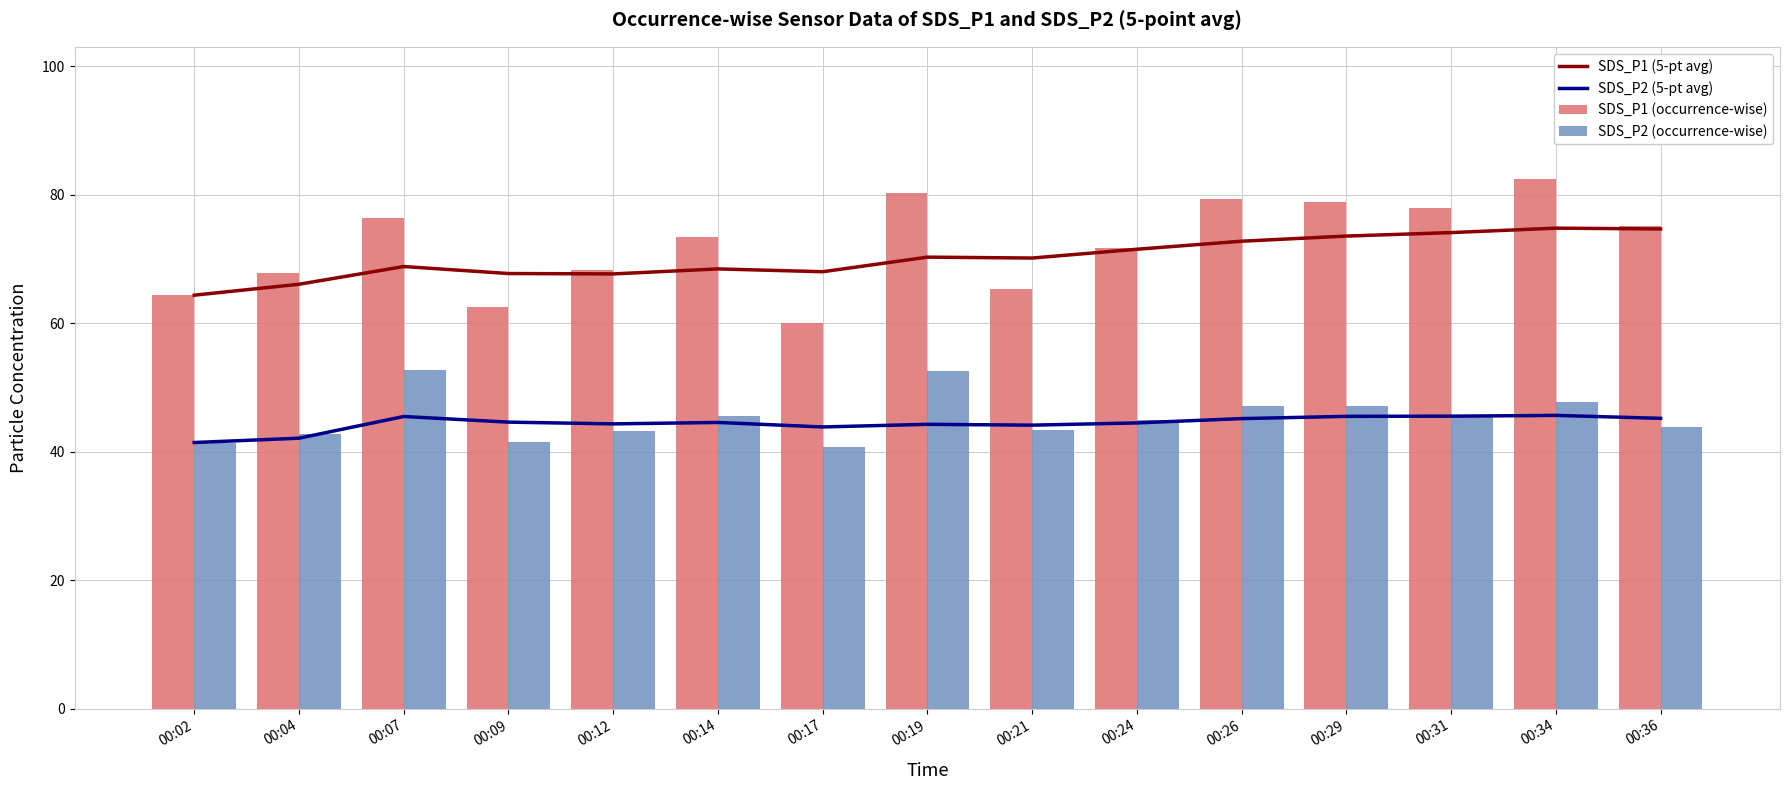

What is the average value of the SDS_P1 (5-pt avg) series?

70.2